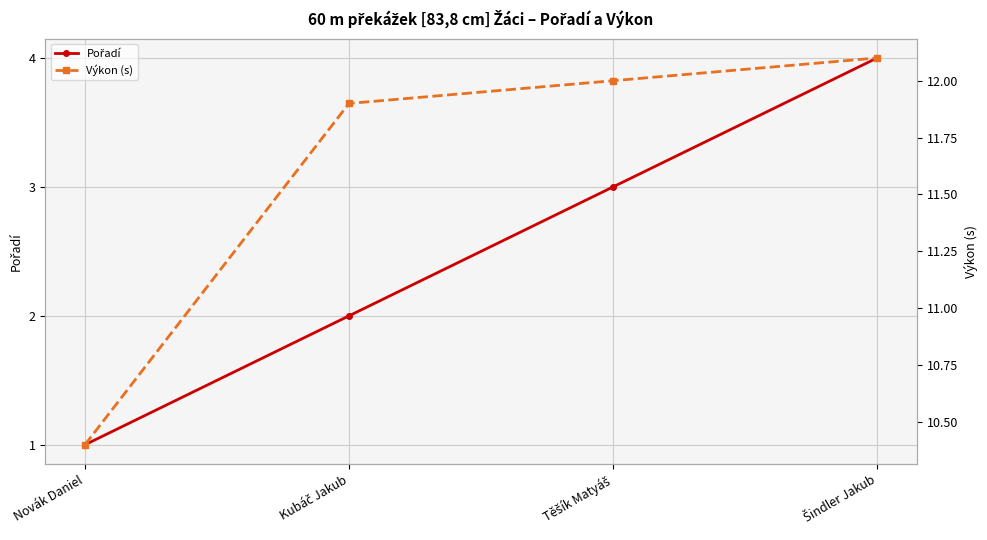

True or false: Výkon (s) and Pořadí intersect in this chart.

False